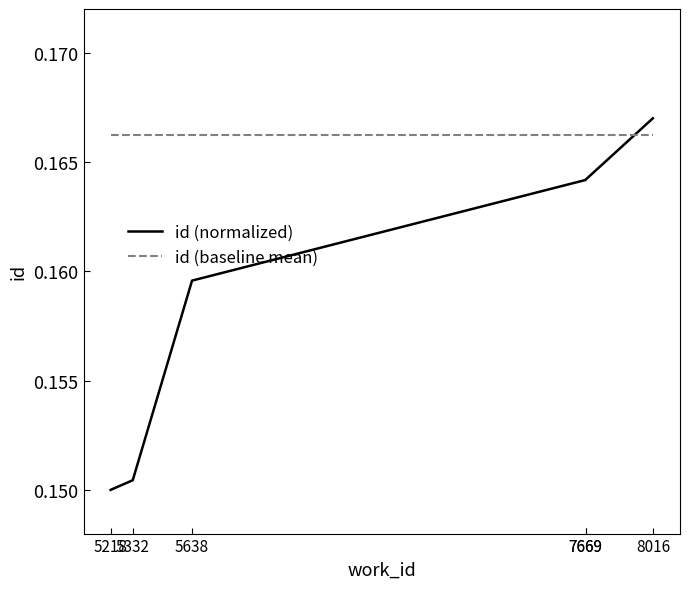

What is the value of the id (baseline mean) point at the 5th from the left?

0.2